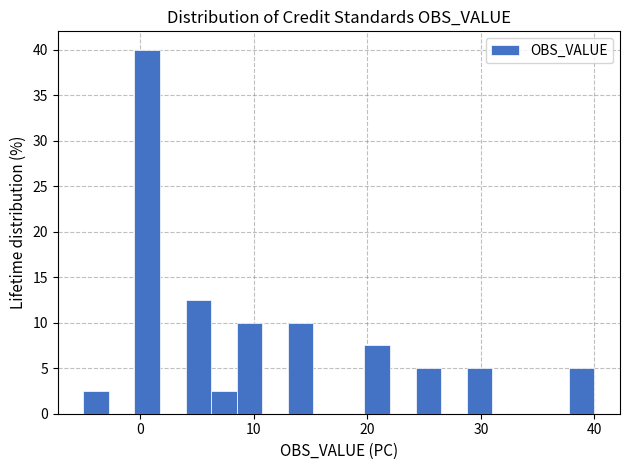

Around what value on the x-axis is the tallest bar? Give the approximate position of its centre, as read against the axis.

1